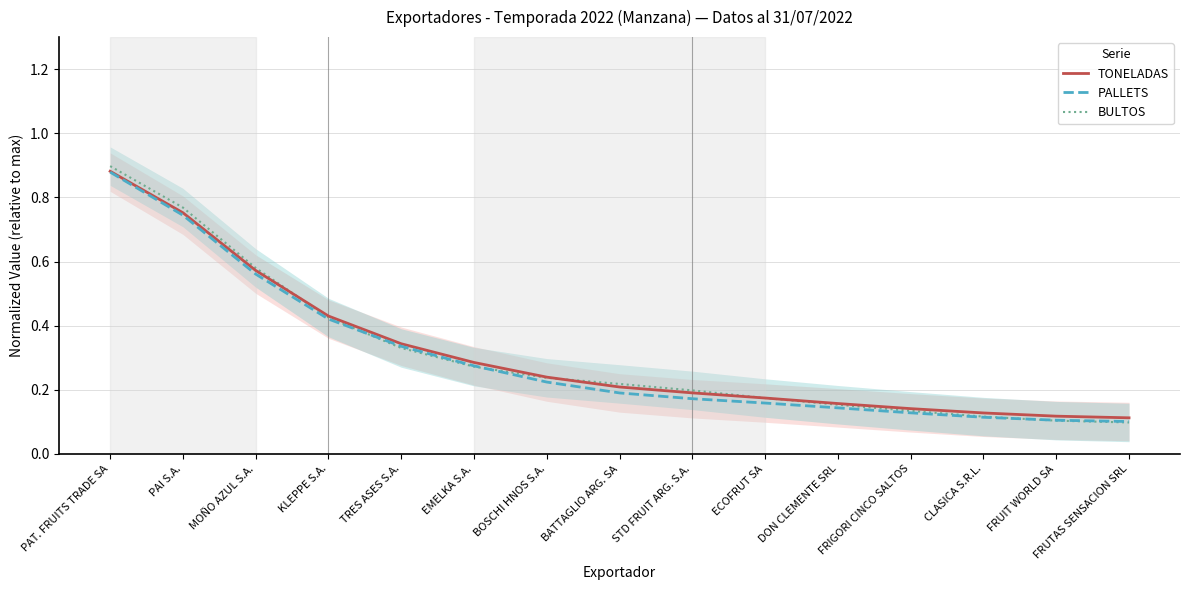

True or false: TONELADAS and PALLETS cross at least once.

False